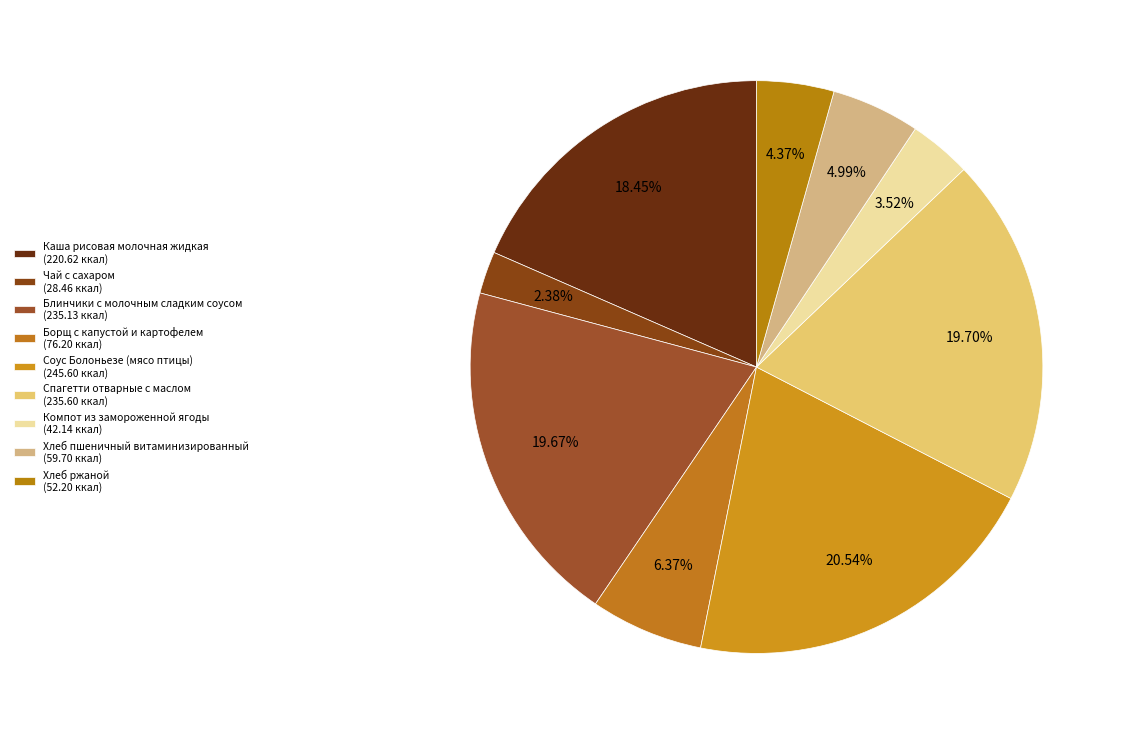

Which category has the biggest portion of the pie?

Соус Болоньезе (мясо птицы)